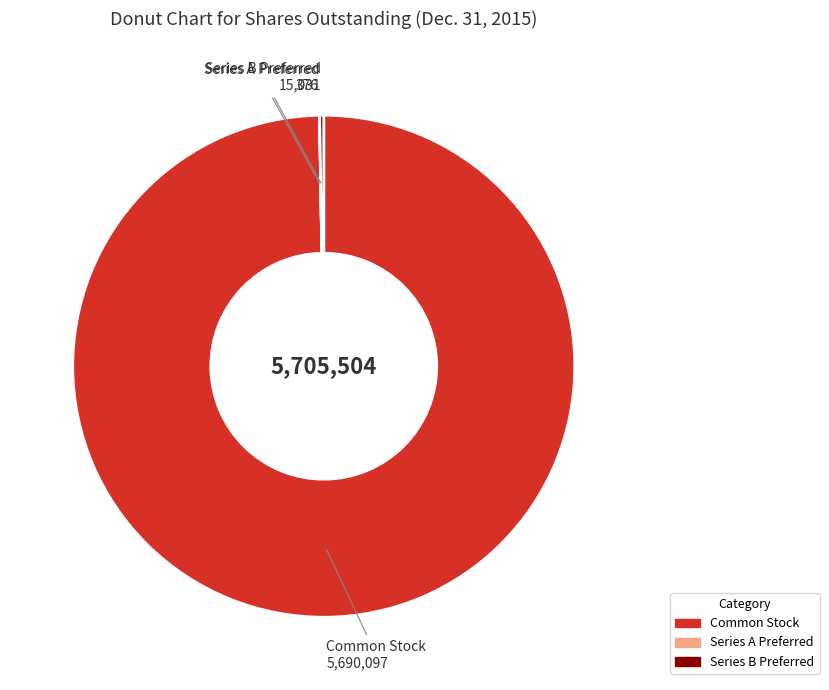

The Common Stock slice represents 100% of the pie. True or false?

True